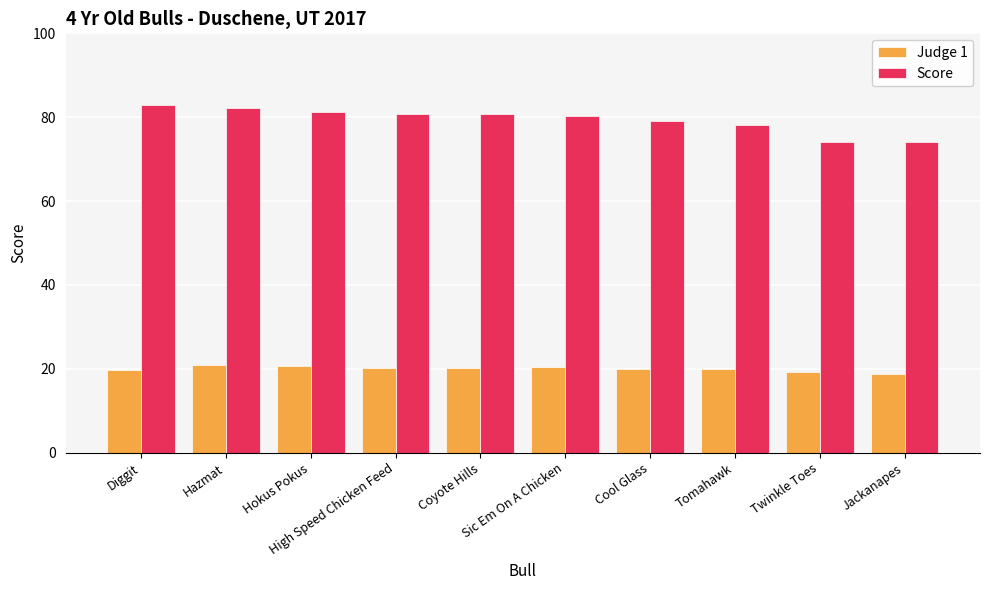

Does the chart contain any negative values?

No